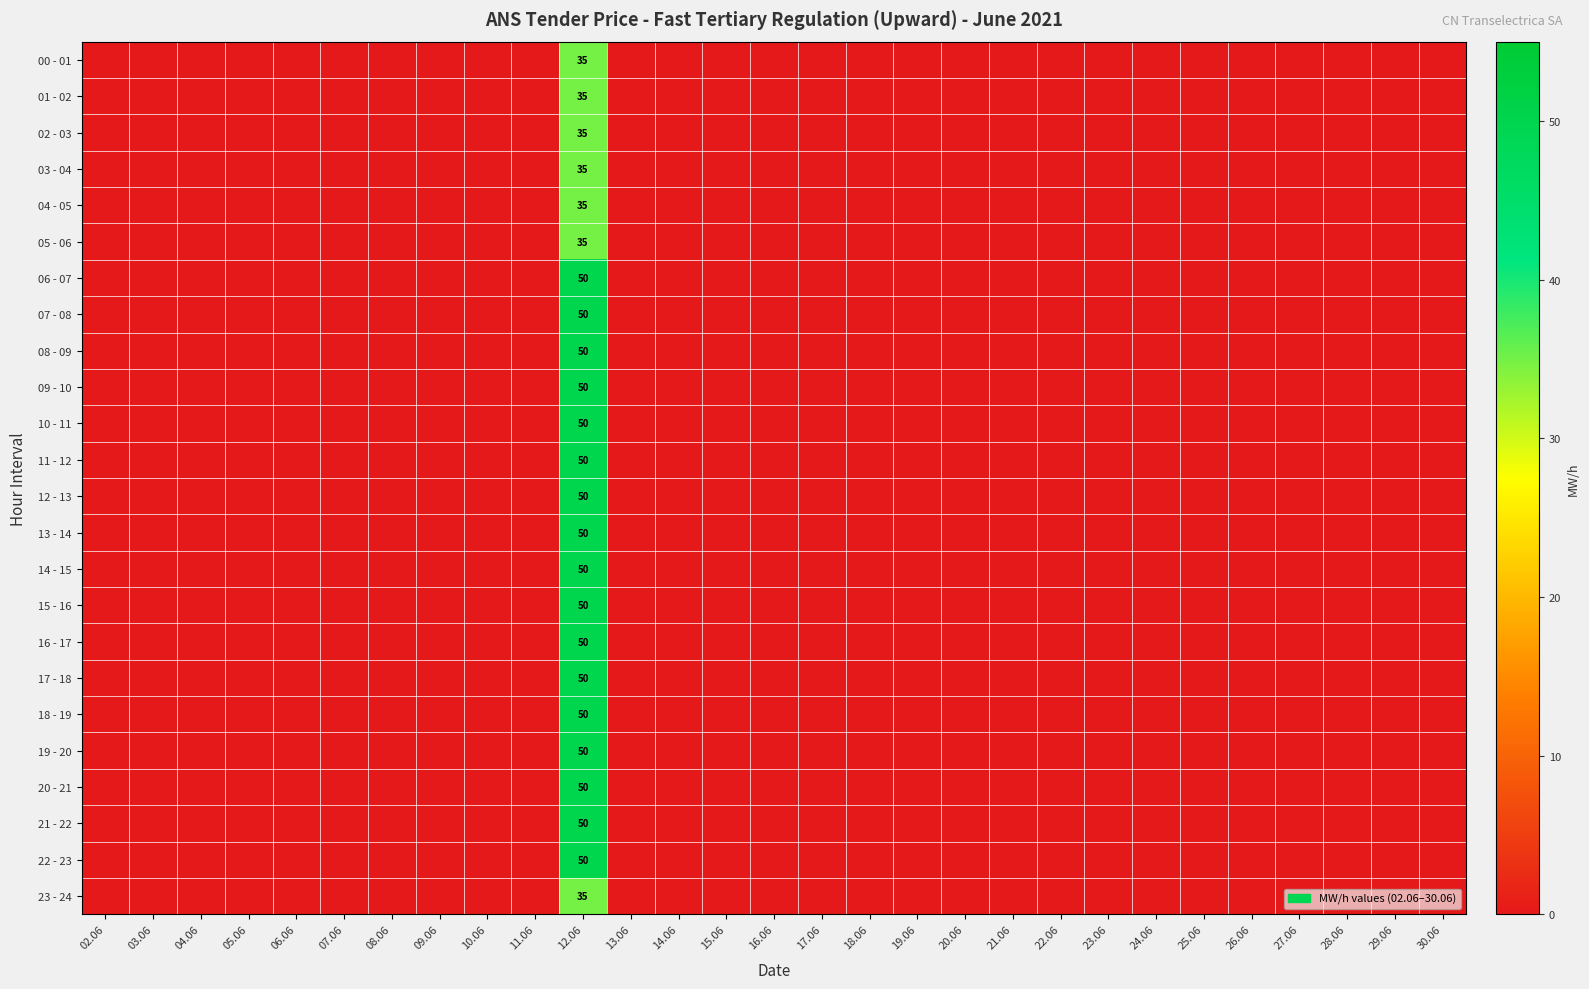

What is the greatest value displayed?

50